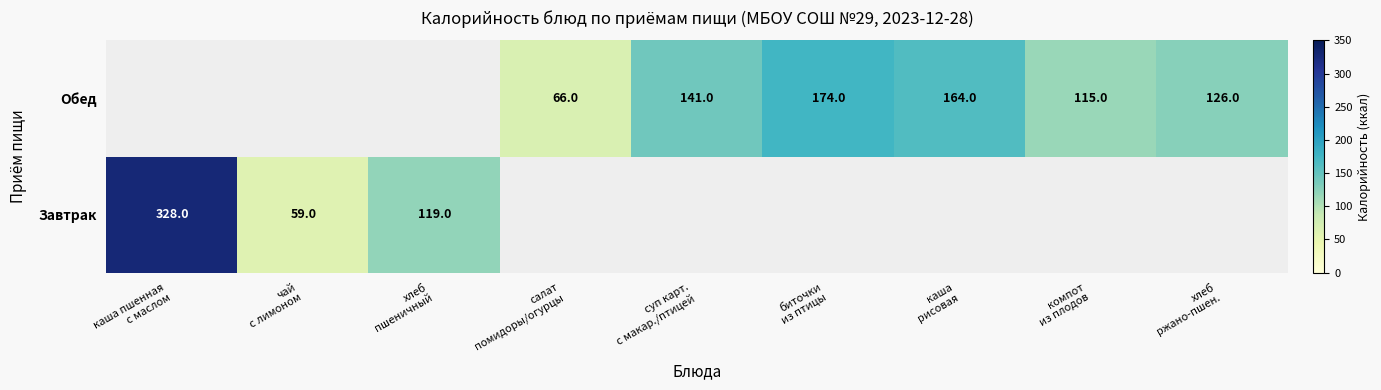

Rank the series by their maximum value, from highest to lowest.

Завтрак, Обед